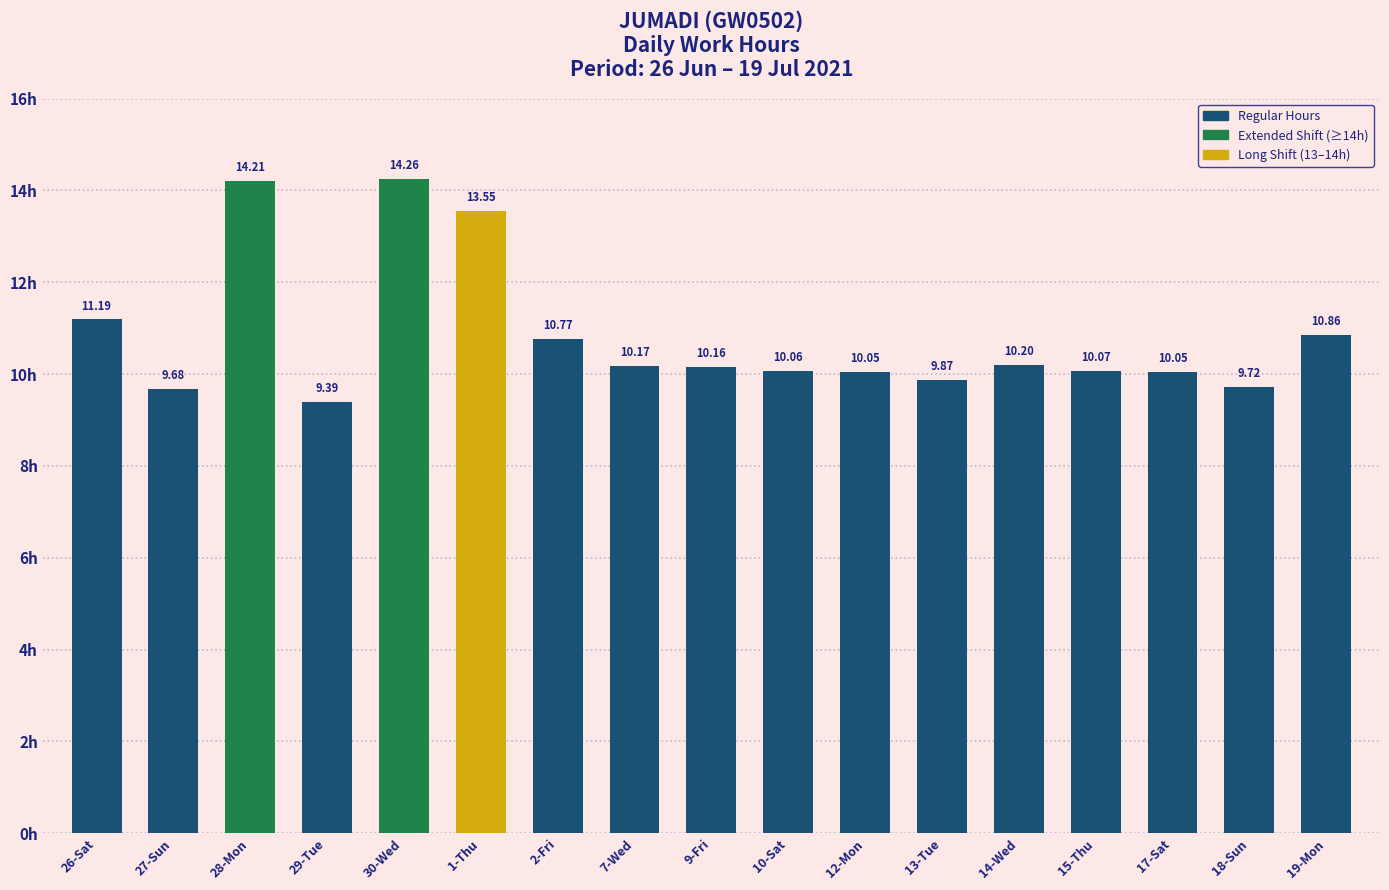

What is the difference between the maximum and minimum values?

4.9